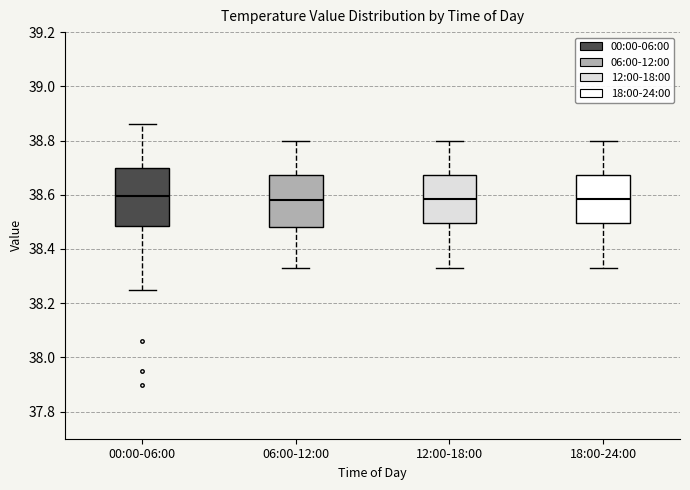

Reading left to right, read every box against the y-axis: the position of its median line, the range the box covers, and the ends of its whiskers. The values are not printed on the chart, so give them approximately, as read against the axis.

00:00-06:00: median 38.60, box 38.48 to 38.70, whiskers 38.26 to 38.86
06:00-12:00: median 38.58, box 38.48 to 38.68, whiskers 38.34 to 38.80
12:00-18:00: median 38.58, box 38.50 to 38.68, whiskers 38.34 to 38.80
18:00-24:00: median 38.58, box 38.50 to 38.68, whiskers 38.34 to 38.80